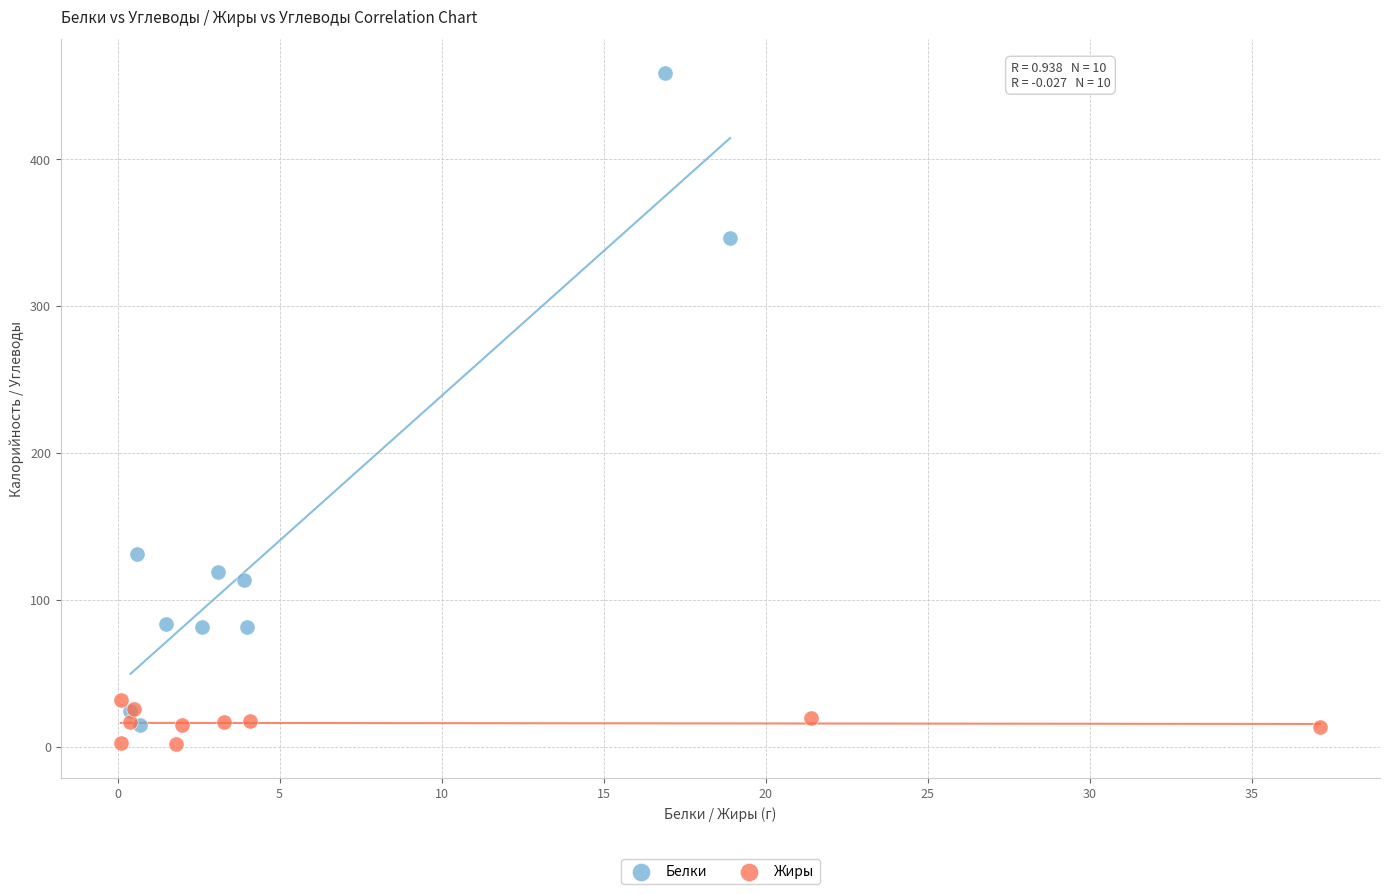

What are all the series names shown in the legend?

Белки, Жиры